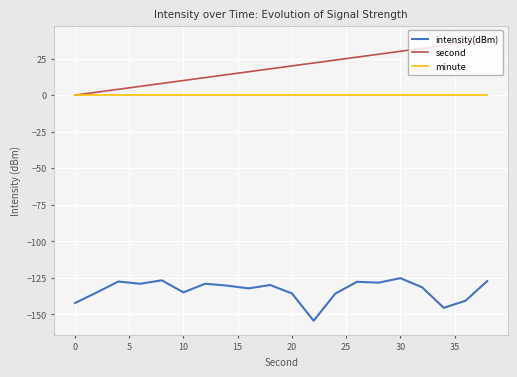

True or false: intensity(dBm) and minute intersect in this chart.

False